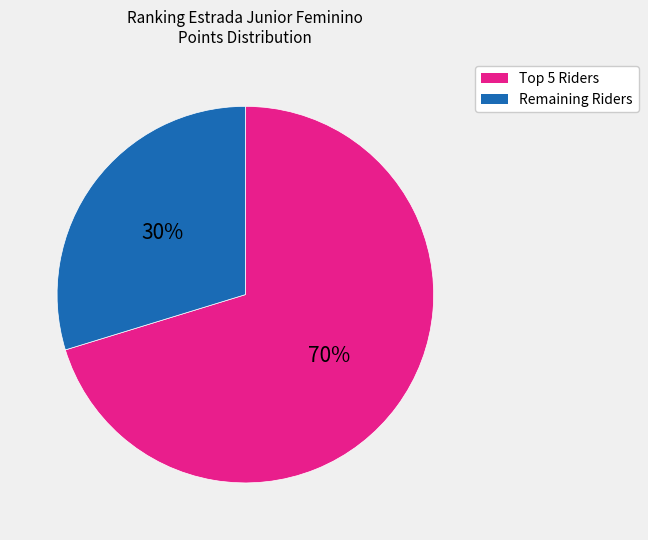

To the nearest percent, what is the average slice percentage?

50%